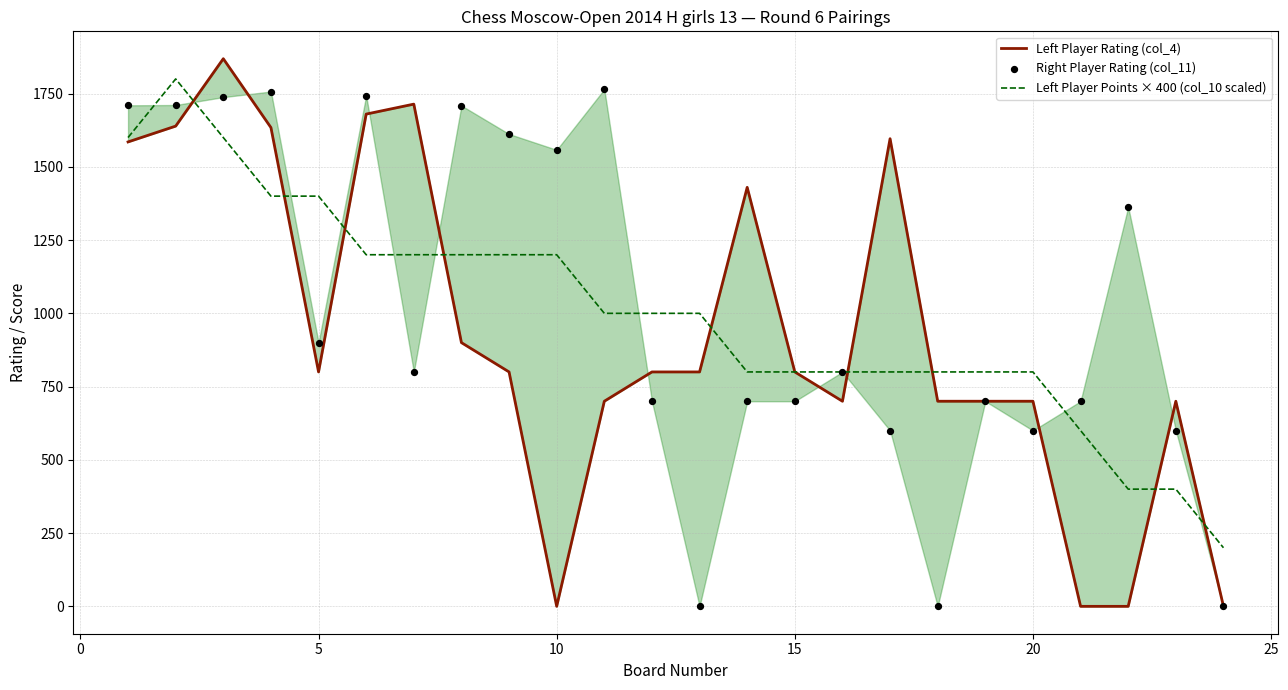

Which series reaches the maximum Y coordinate?

Left Player Rating (col_4)